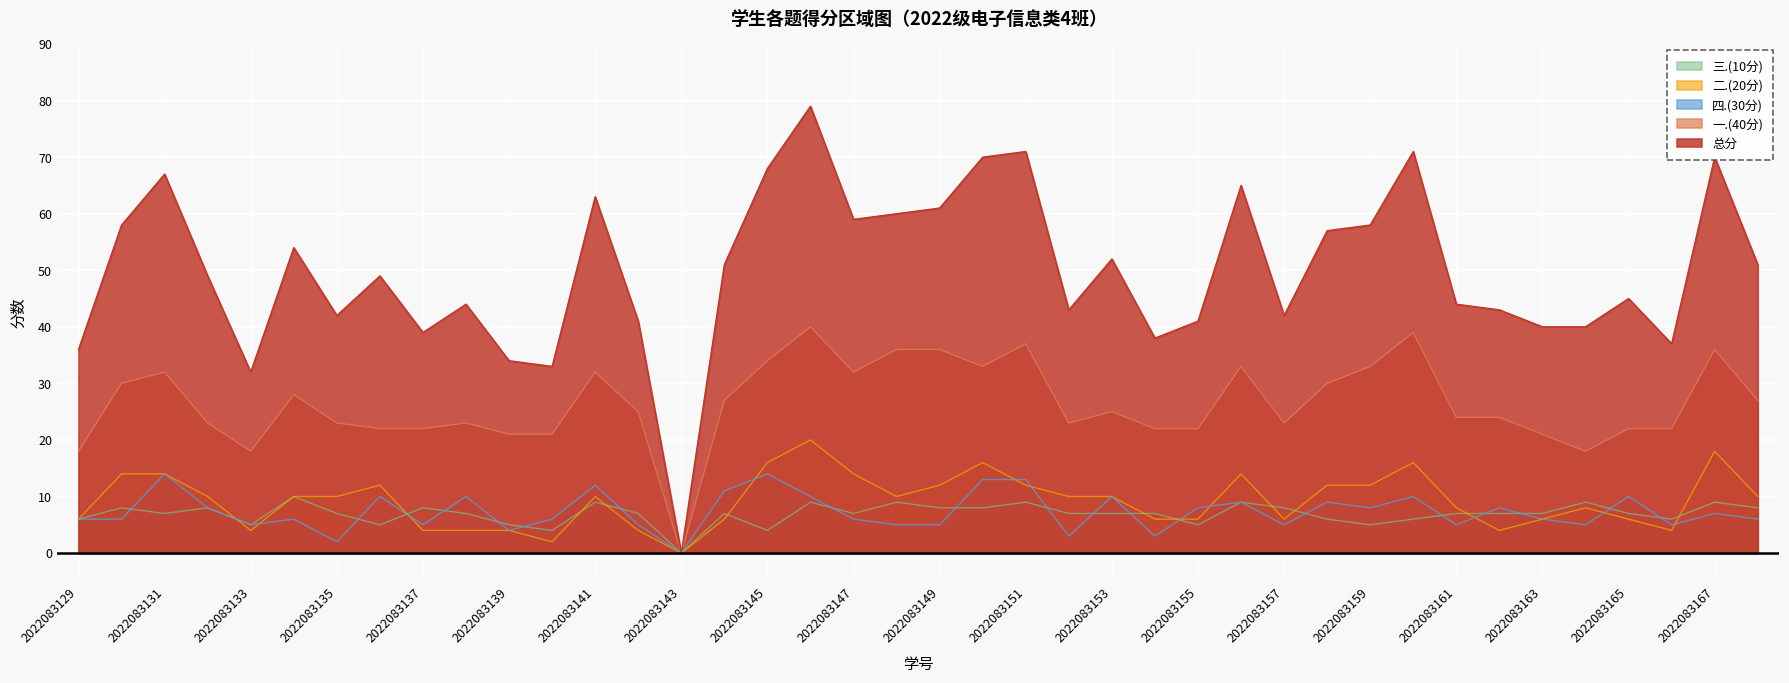

How many lines are shown in the chart?

5